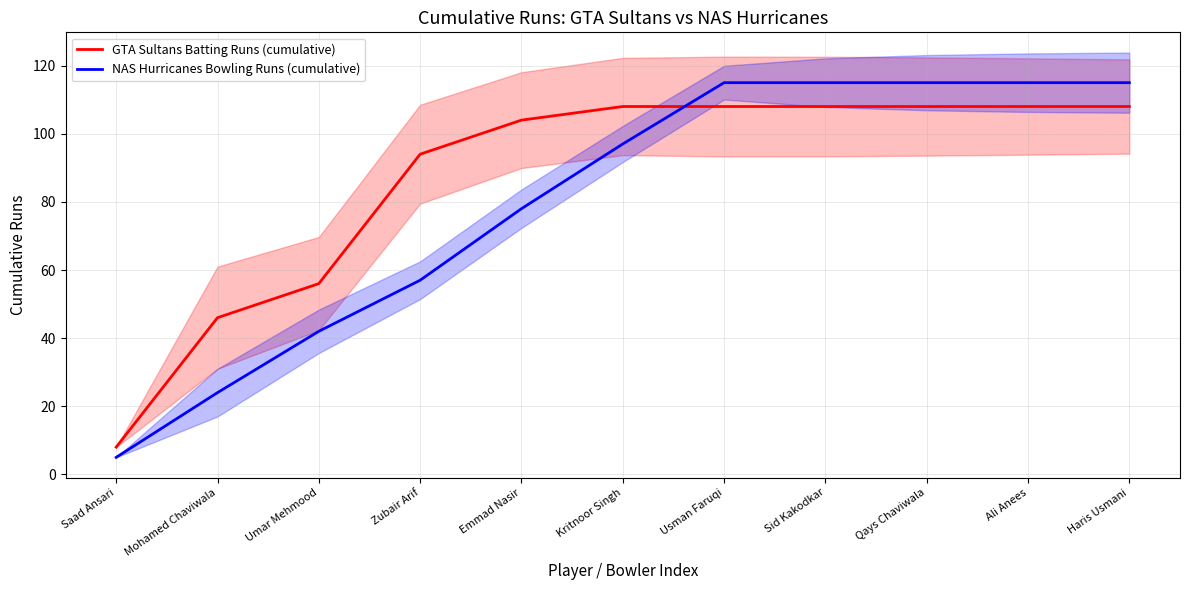

True or false: NAS Hurricanes Bowling Runs (cumulative) has more than 2 points higher than both neighbors.

False